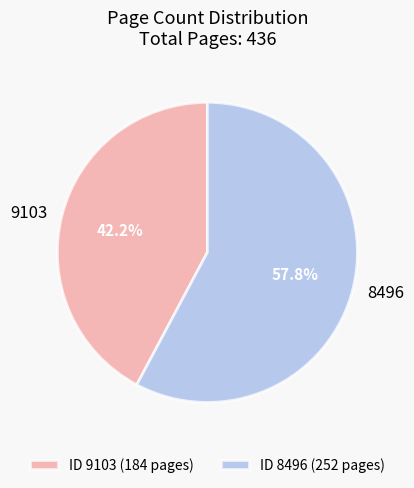

Which category has the biggest portion of the pie?

ID 8496 (252 pages)